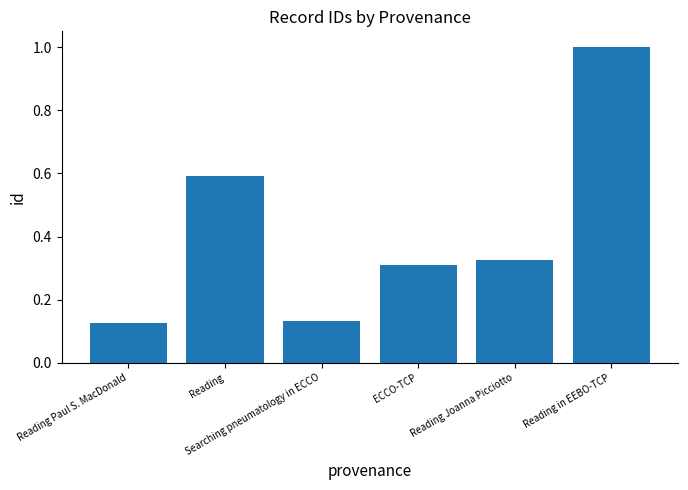

What is the difference between the maximum and minimum values?

0.9